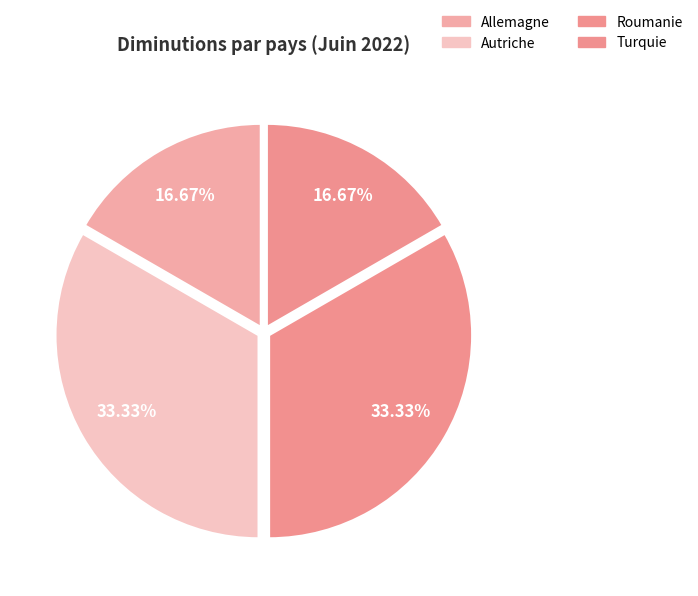

How many segments does this pie chart have?

4